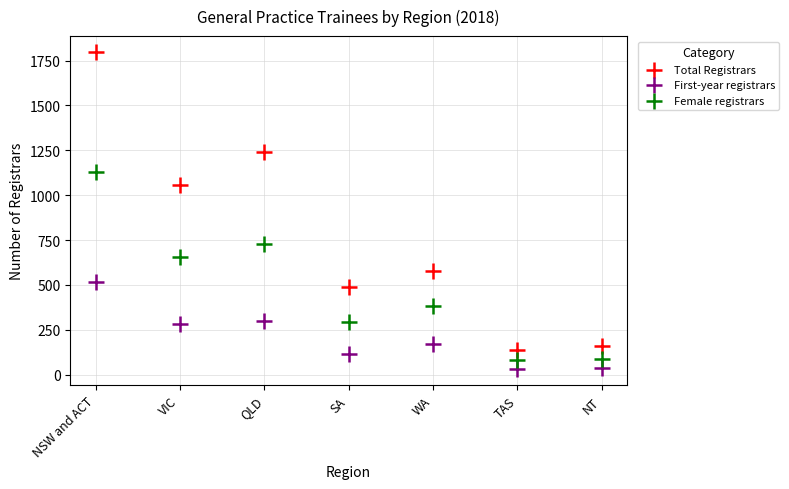

In the Female registrars series, what Y value is closest to 605?

655